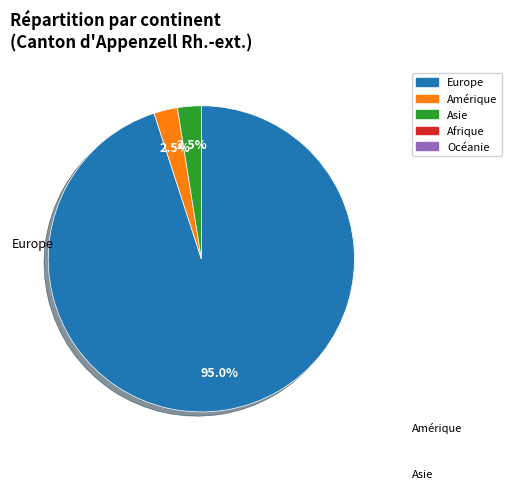

Is there a majority slice in this chart?

Yes